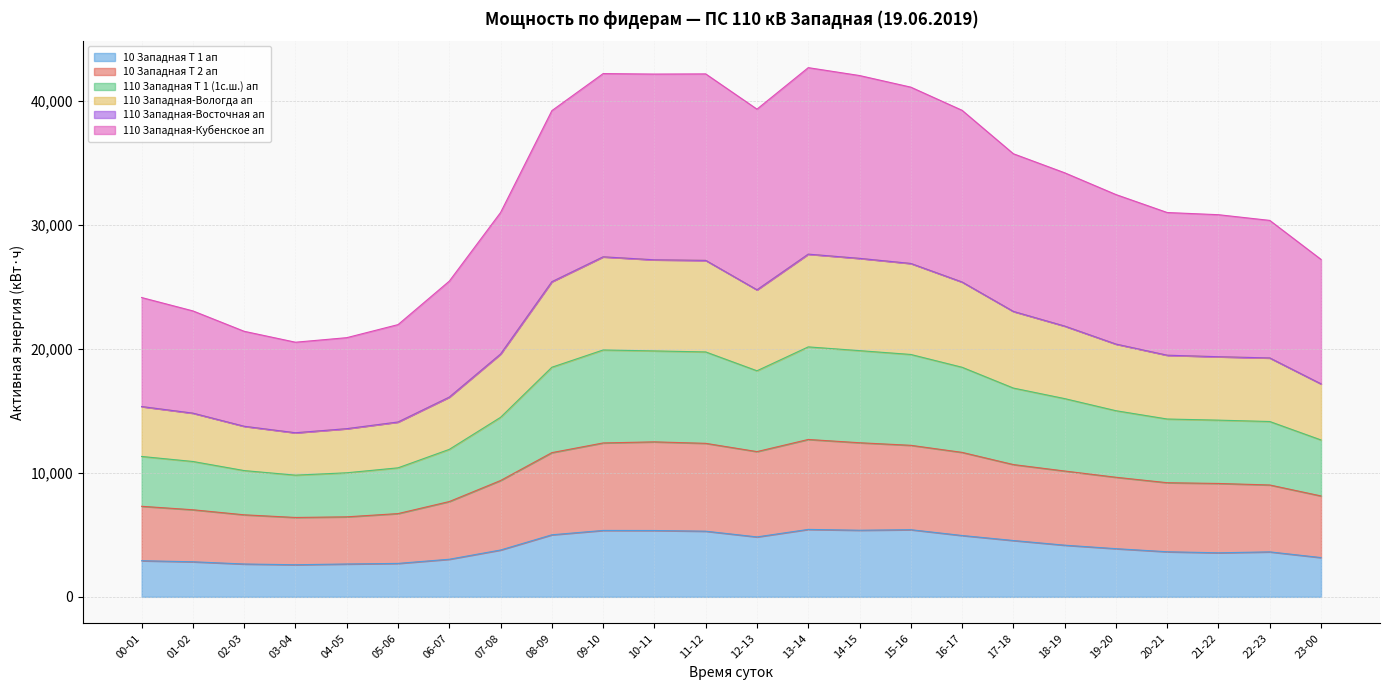

What is the total value across all series at 06-07?

25481.5